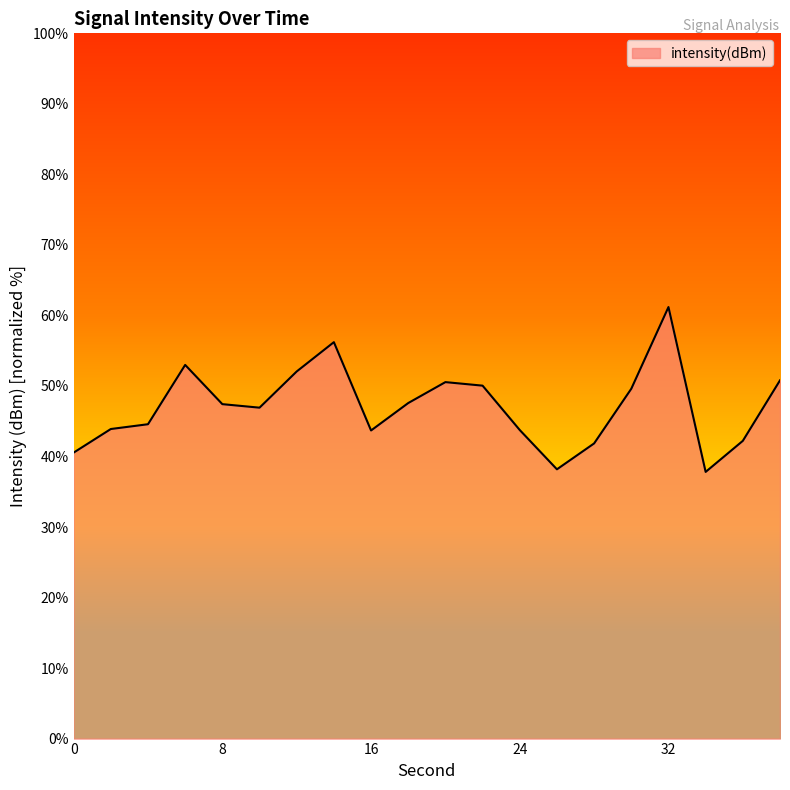

What is the greatest value displayed?

61.2